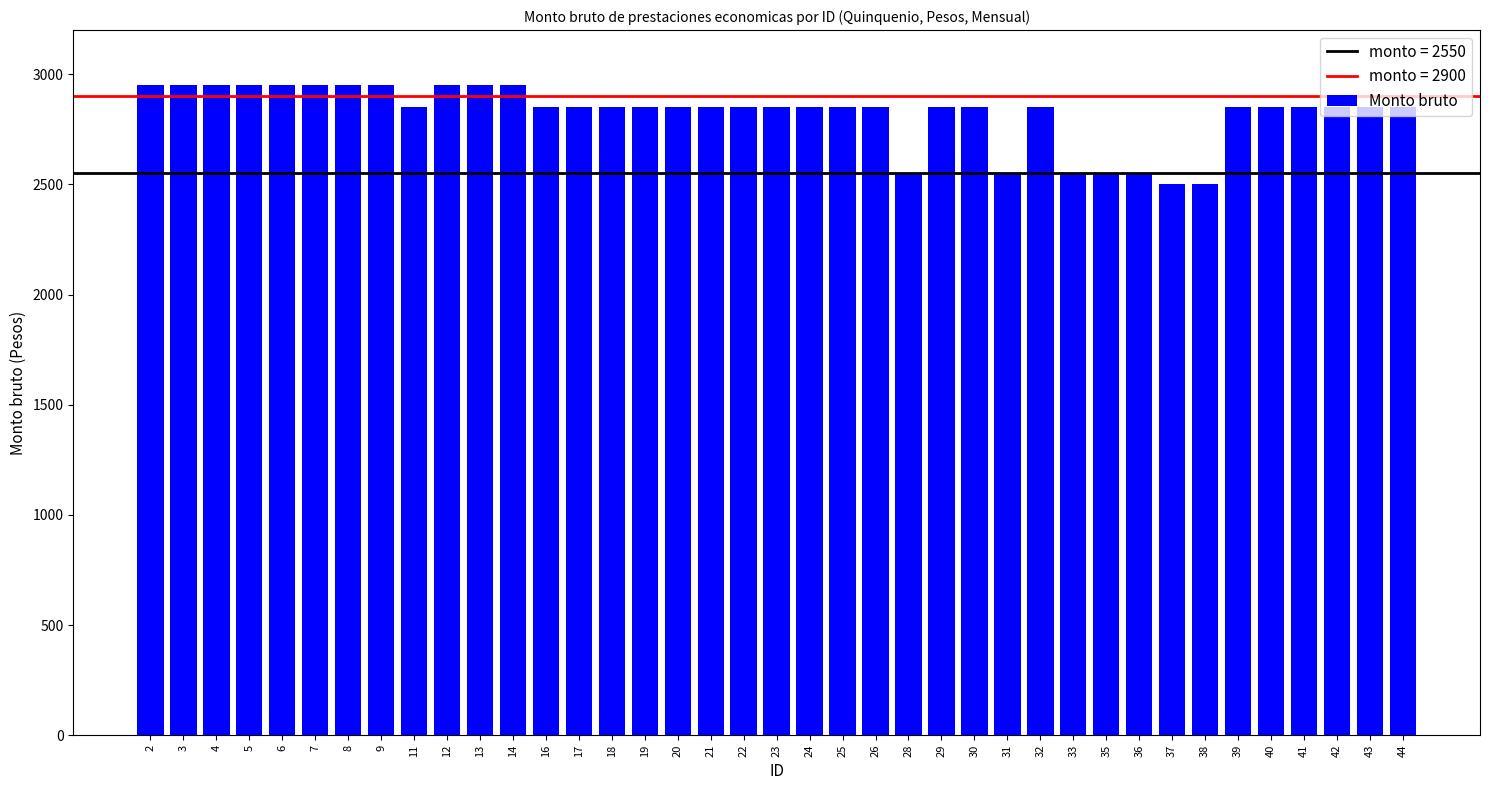

True or false: the data shows 2850 at 20.

True